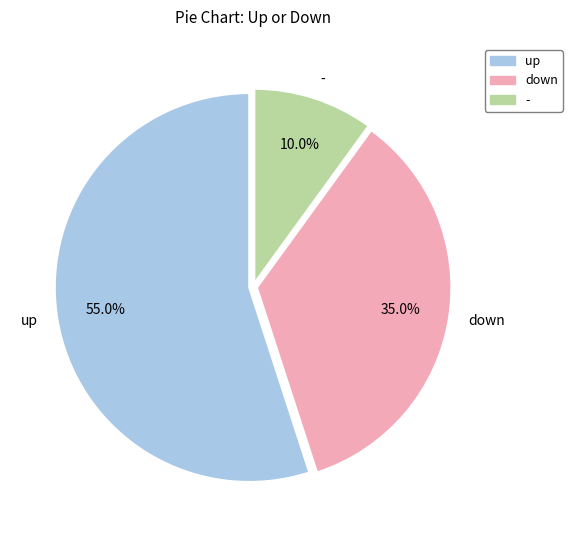

Which slice is the largest?

up